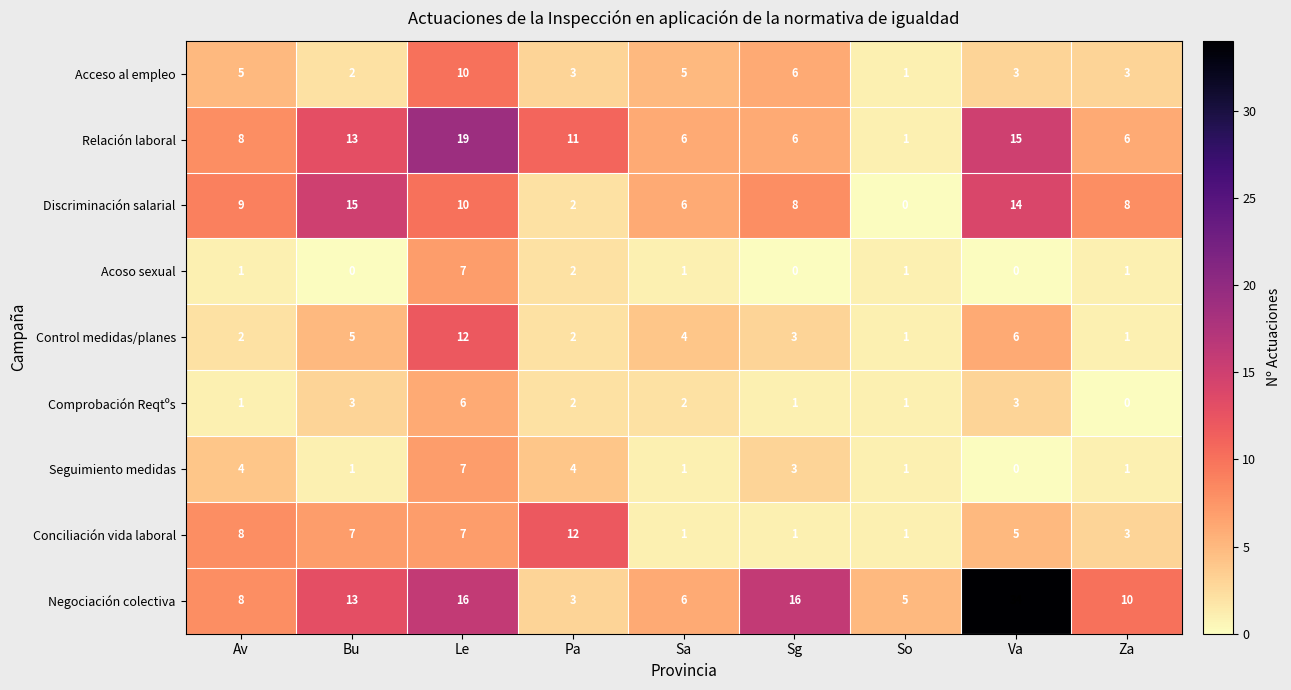

Which series has the largest total across all categories?

Negociación colectiva